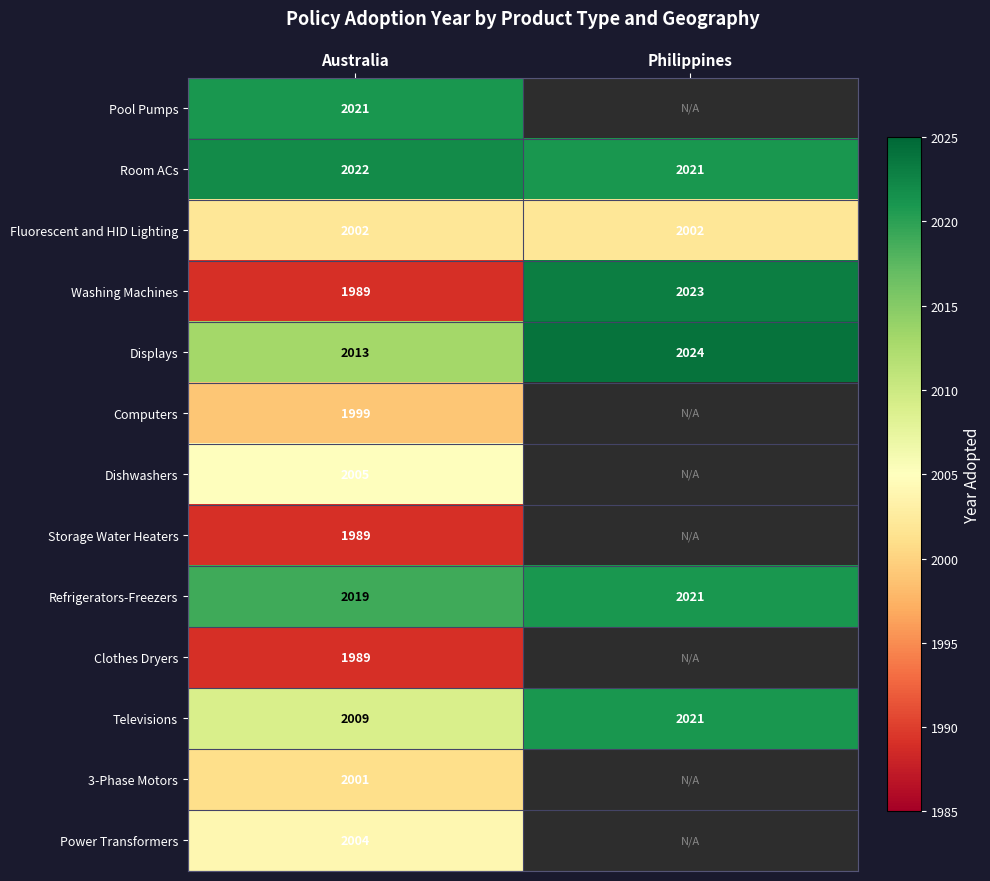

Read the Washing Machines value at Philippines, to the nearest 5.

2025